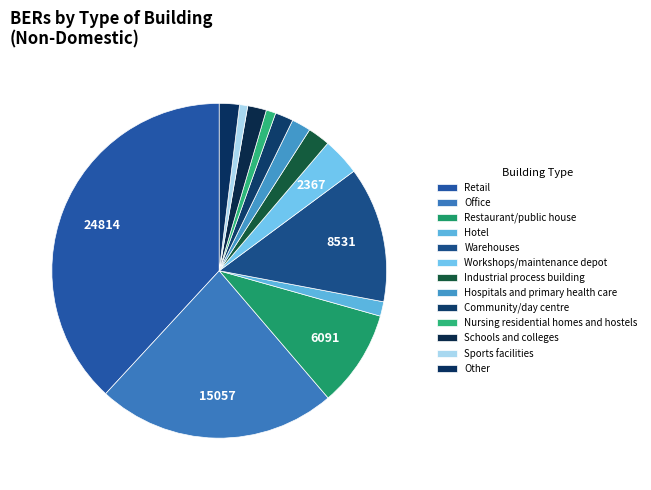

How many slices are in this pie chart?

13